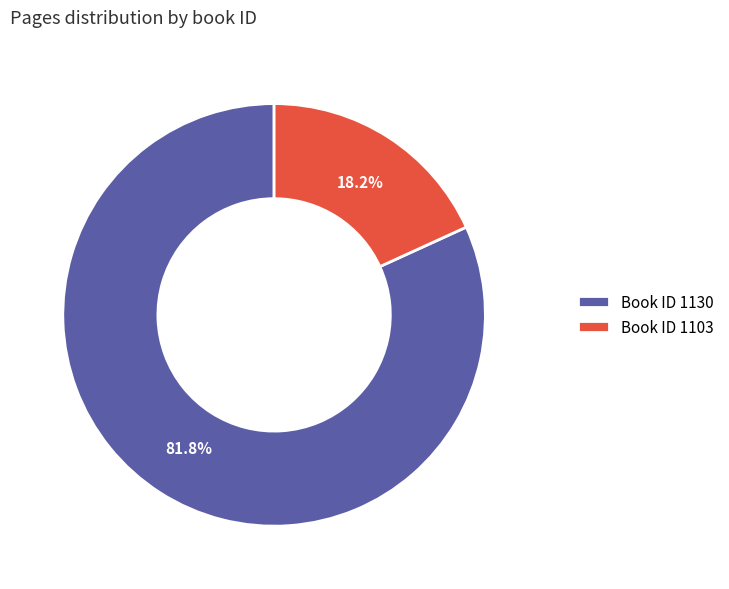

How many slices are in this pie chart?

2